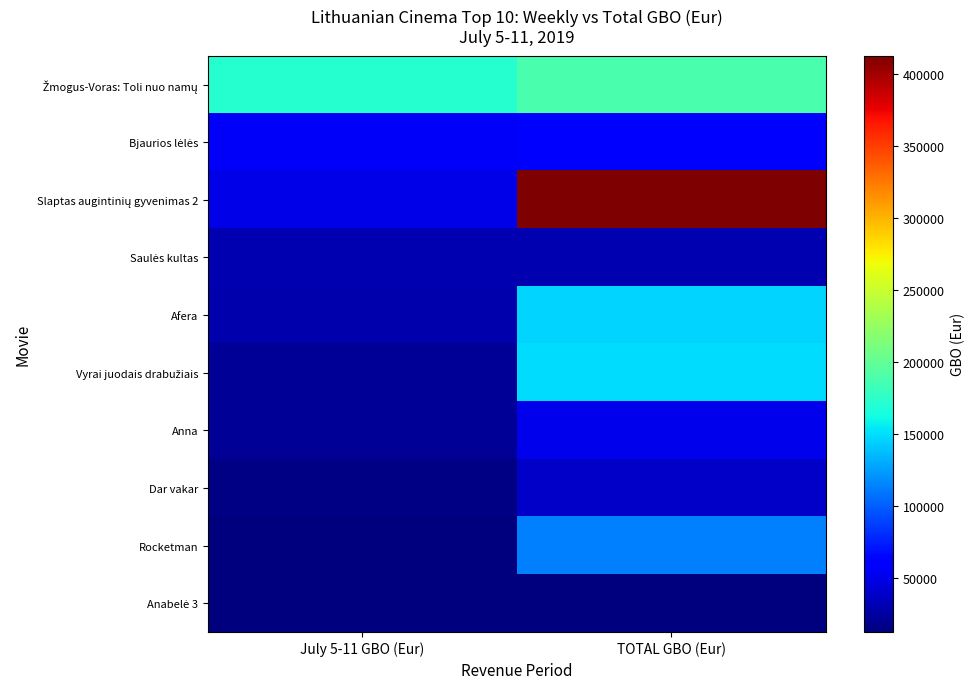

Which label corresponds to the largest value in the chart?

TOTAL GBO (Eur)